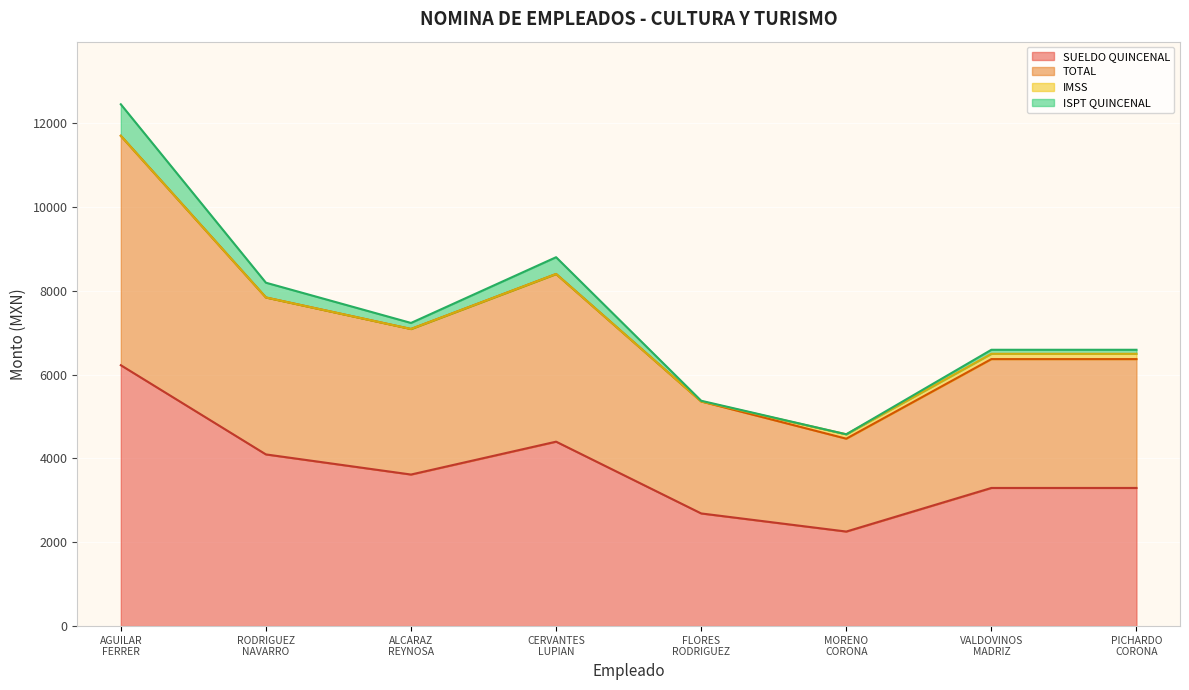

How many lines are shown in the chart?

4